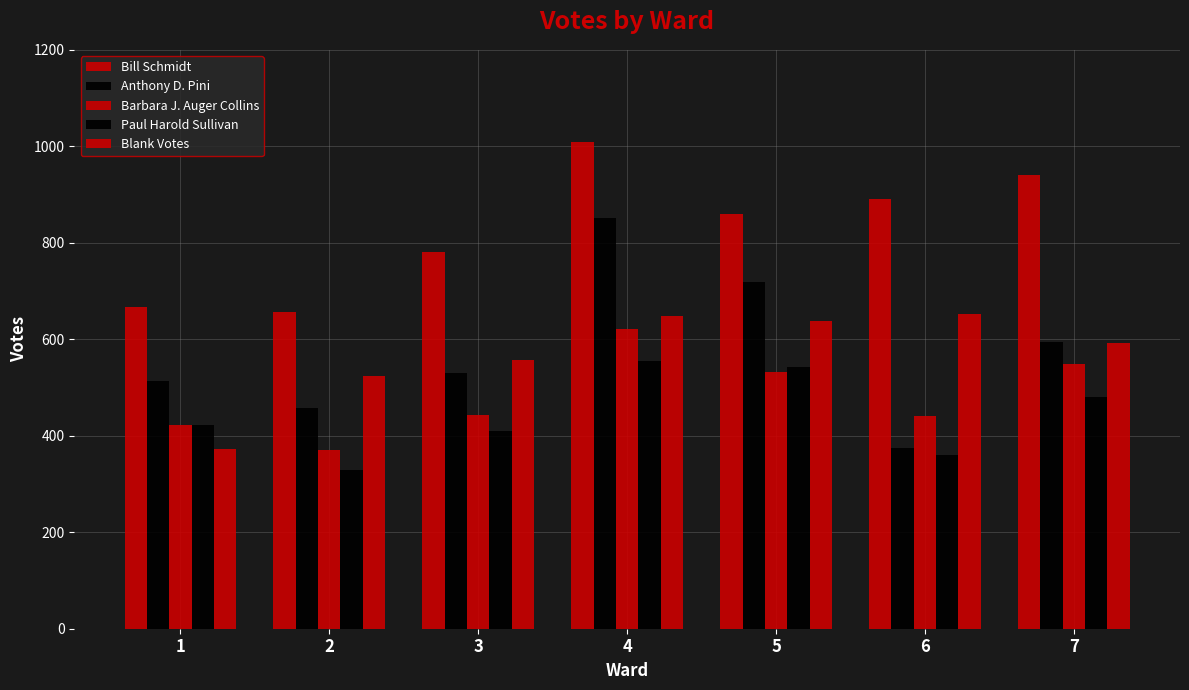

How many categories are shown in the chart?

7